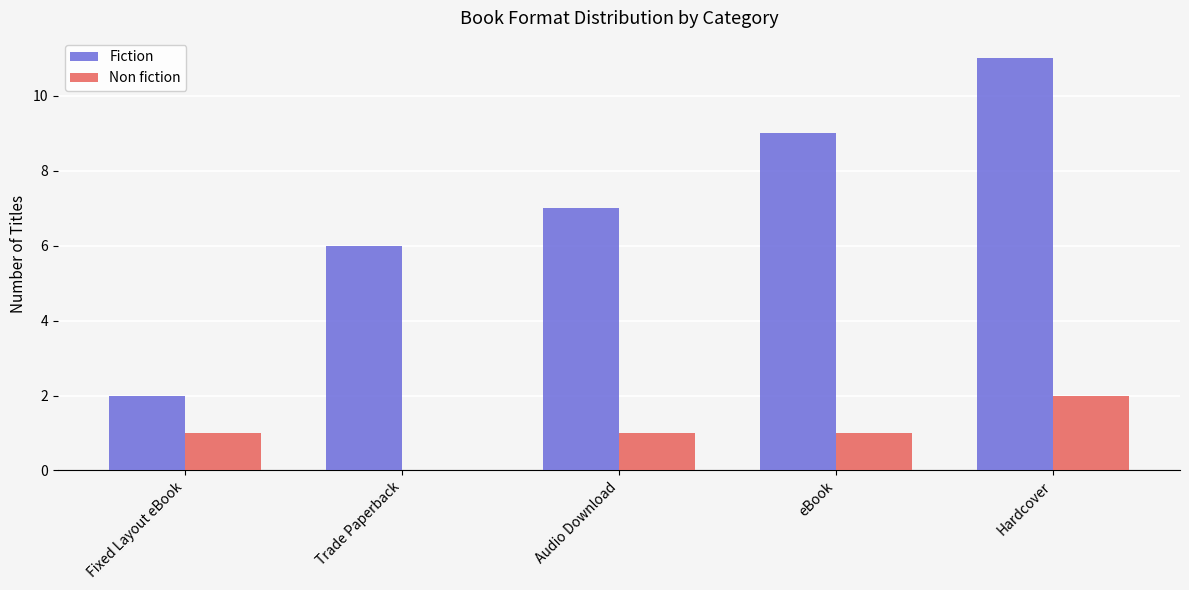

Read the Fiction value at Trade Paperback.

6